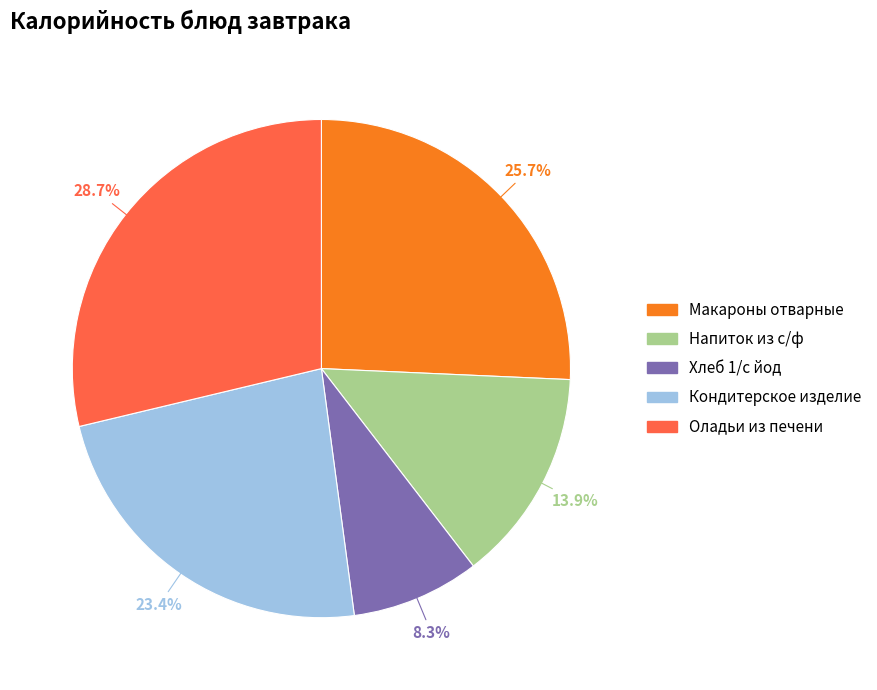

Does any single category account for the majority?

No